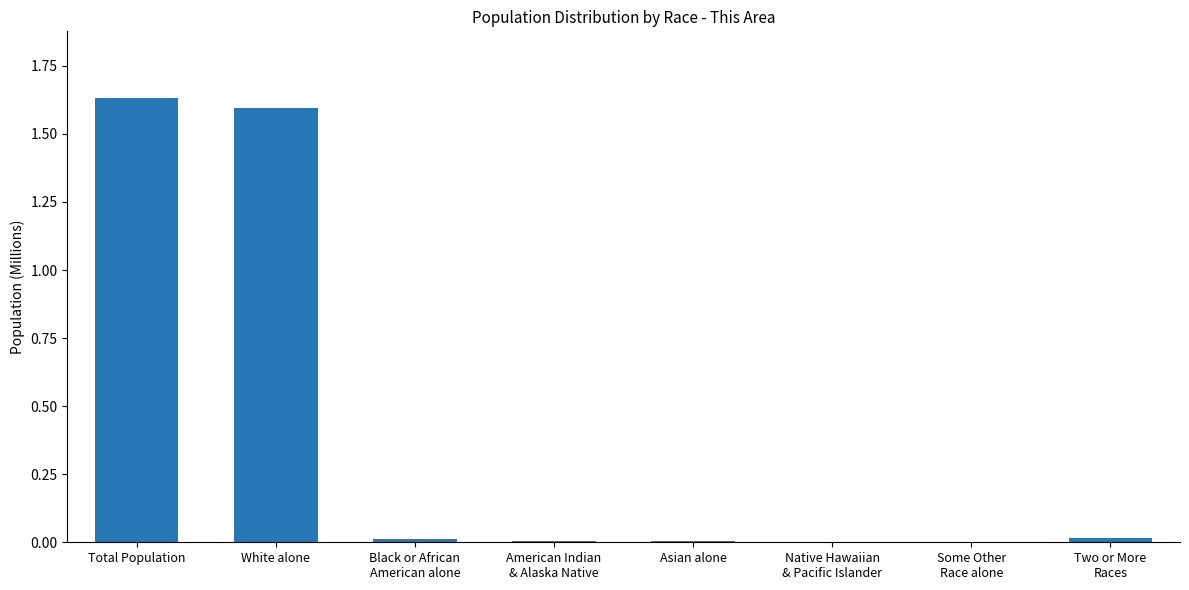

What is the sum of all values?

3.3